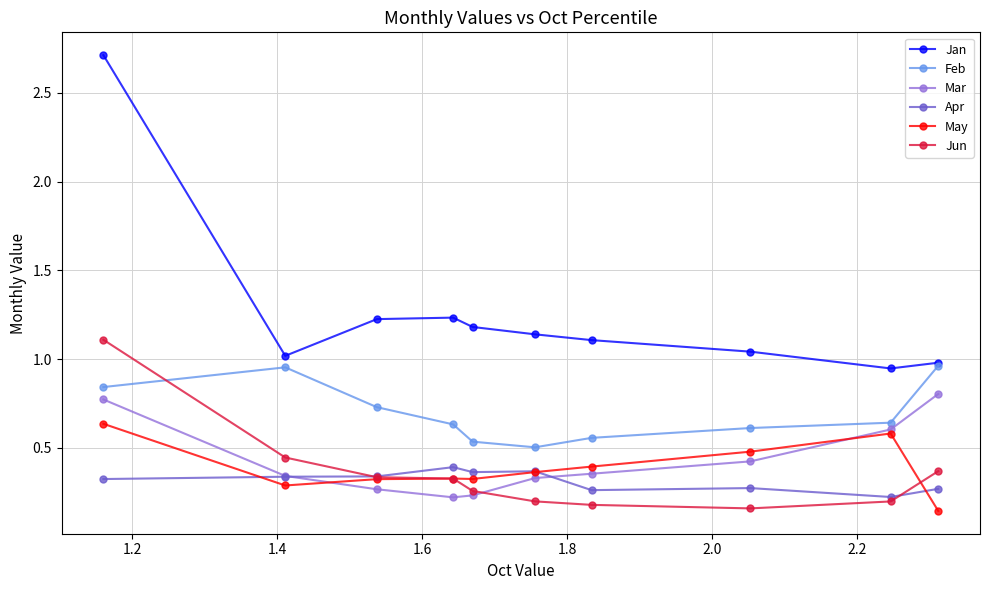

List the series in order of their peak value, lowest first.

Apr, May, Mar, Feb, Jun, Jan